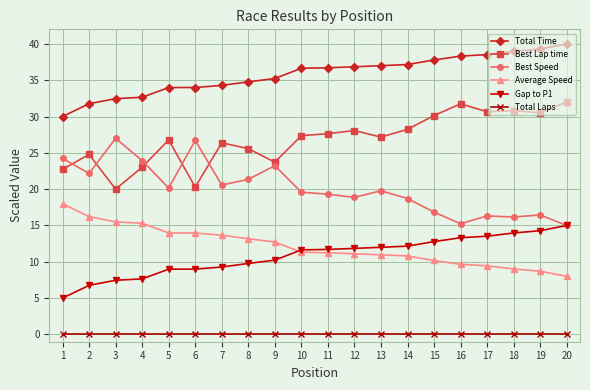

What is the difference between the highest and lowest values at 16?

38.3